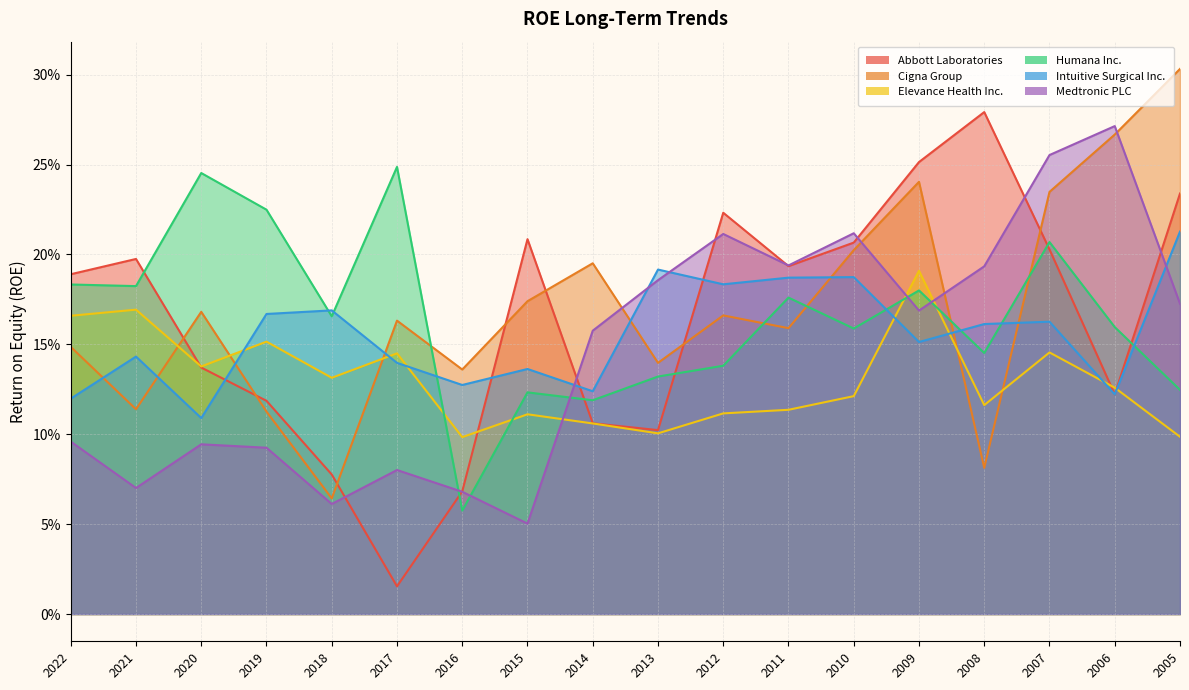

Reading left to right, what are all the values shown in this chart?

Abbott Laboratories: 2022=0.2	2021=0.2	2020=0.1	2019=0.1	2018=0.1	2017=0.0	2016=0.1	2015=0.2	2014=0.1	2013=0.1	2012=0.2	2011=0.2	2010=0.2	2009=0.3	2008=0.3	2007=0.2	2006=0.1	2005=0.2
Cigna Group: 2022=0.1	2021=0.1	2020=0.2	2019=0.1	2018=0.1	2017=0.2	2016=0.1	2015=0.2	2014=0.2	2013=0.1	2012=0.2	2011=0.2	2010=0.2	2009=0.2	2008=0.1	2007=0.2	2006=0.3	2005=0.3
Elevance Health Inc.: 2022=0.2	2021=0.2	2020=0.1	2019=0.2	2018=0.1	2017=0.1	2016=0.1	2015=0.1	2014=0.1	2013=0.1	2012=0.1	2011=0.1	2010=0.1	2009=0.2	2008=0.1	2007=0.1	2006=0.1	2005=0.1
Humana Inc.: 2022=0.2	2021=0.2	2020=0.2	2019=0.2	2018=0.2	2017=0.2	2016=0.1	2015=0.1	2014=0.1	2013=0.1	2012=0.1	2011=0.2	2010=0.2	2009=0.2	2008=0.1	2007=0.2	2006=0.2	2005=0.1
Intuitive Surgical Inc.: 2022=0.1	2021=0.1	2020=0.1	2019=0.2	2018=0.2	2017=0.1	2016=0.1	2015=0.1	2014=0.1	2013=0.2	2012=0.2	2011=0.2	2010=0.2	2009=0.2	2008=0.2	2007=0.2	2006=0.1	2005=0.2
Medtronic PLC: 2022=0.1	2021=0.1	2020=0.1	2019=0.1	2018=0.1	2017=0.1	2016=0.1	2015=0.1	2014=0.2	2013=0.2	2012=0.2	2011=0.2	2010=0.2	2009=0.2	2008=0.2	2007=0.3	2006=0.3	2005=0.2